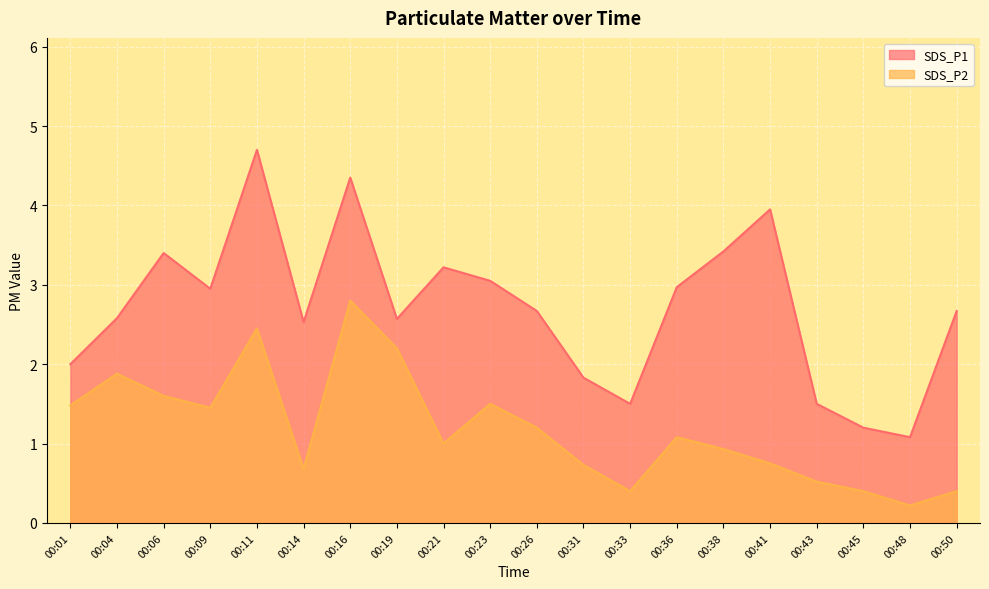

Where does the SDS_P1 series first go above 2?

00:04